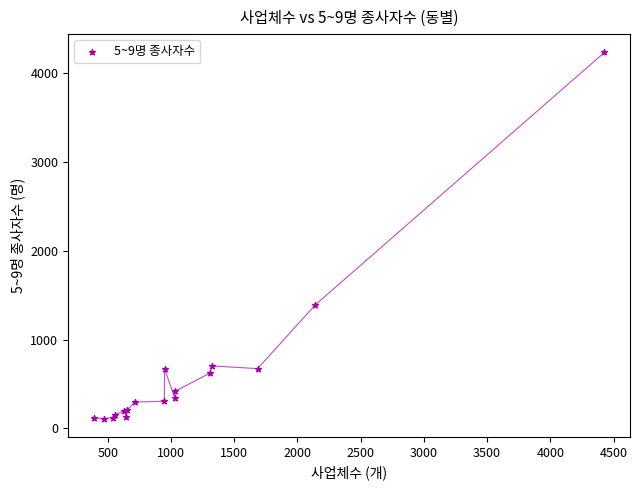

What Y value in the scatter plot is closest to 2174?

1394